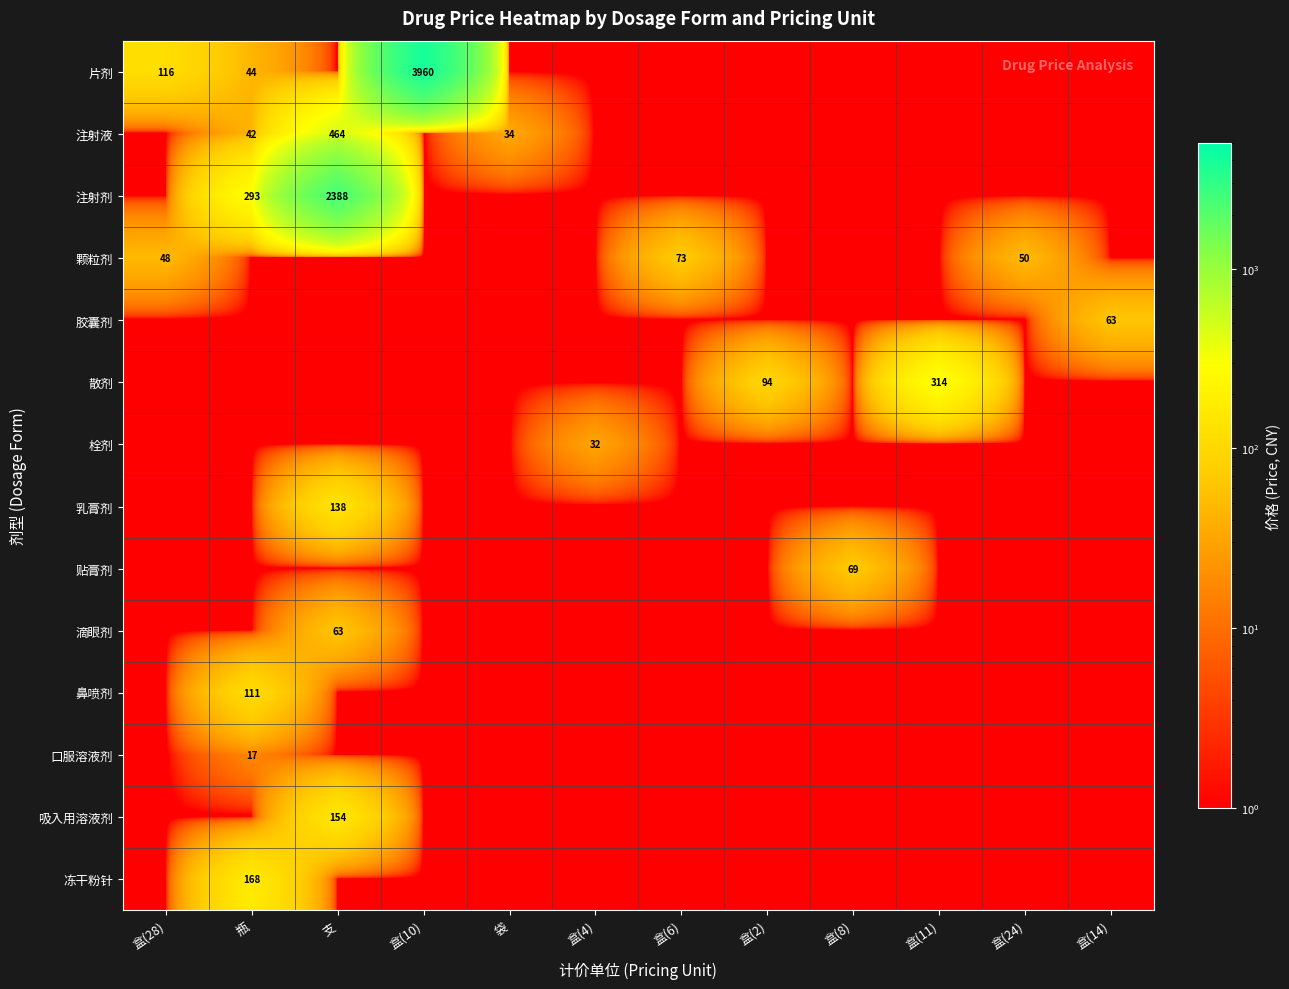

Which has a higher value, 盒(24) or 盒(28)?

盒(28)